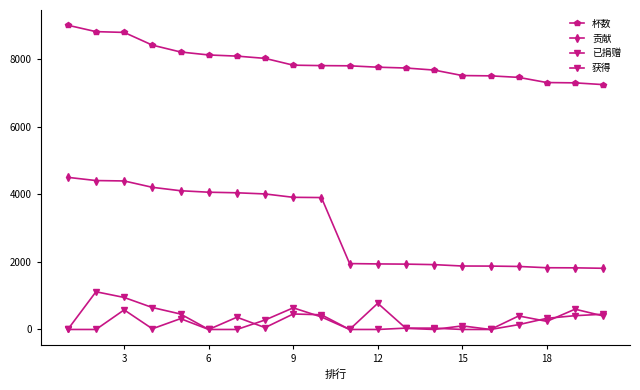

Reading left to right, extract all data points from this chart.

杯数: 9000	8810	8787	8411	8208	8120	8086	8019	7818	7805	7799	7758	7734	7673	7511	7502	7457	7304	7295	7243
贡献: 4500	4405	4393	4205	4104	4060	4043	4009	3909	3902	1949	1939	1933	1918	1877	1875	1864	1826	1823	1810
已捐赠: 0	1116	947	649	457	0	362	55	458	435	0	775	33	0	106	0	143	330	408	451
获得: 0	0	580	20	320	0	0	280	640	370	0	0	40	40	0	0	400	240	600	400